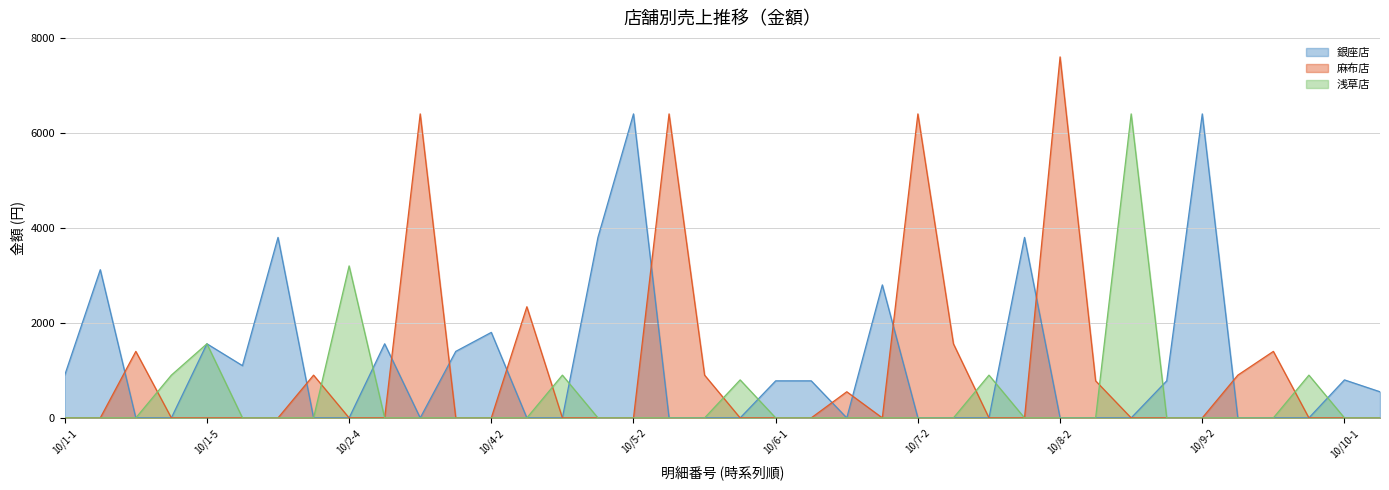

How many data points in 銀座店 are above 0?

18